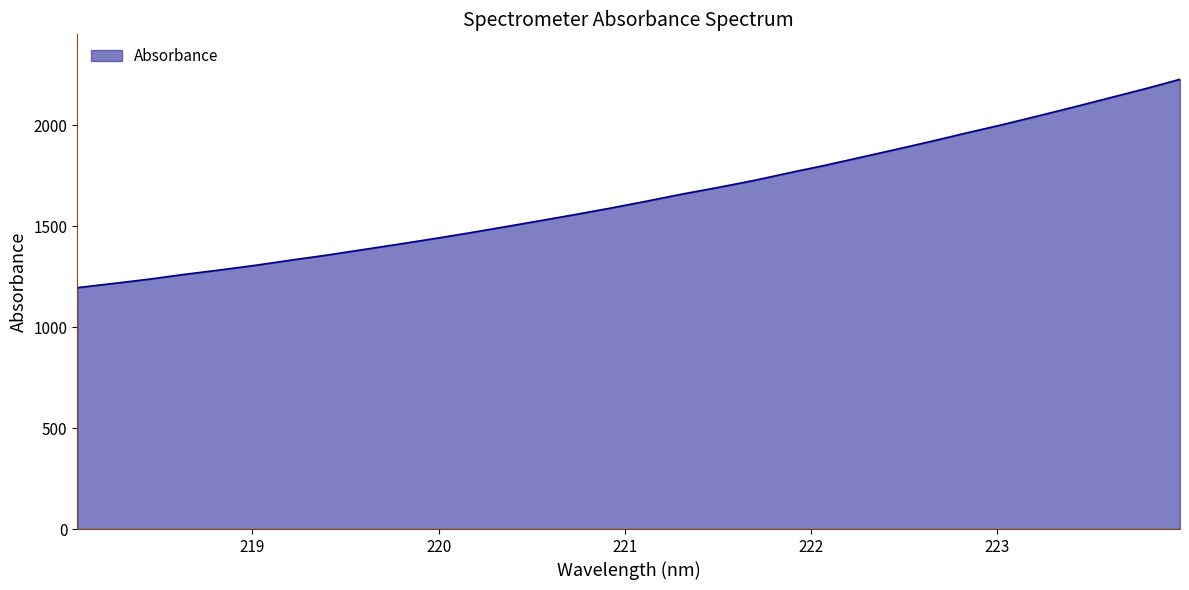

What is the maximum value shown in the chart?

2227.4